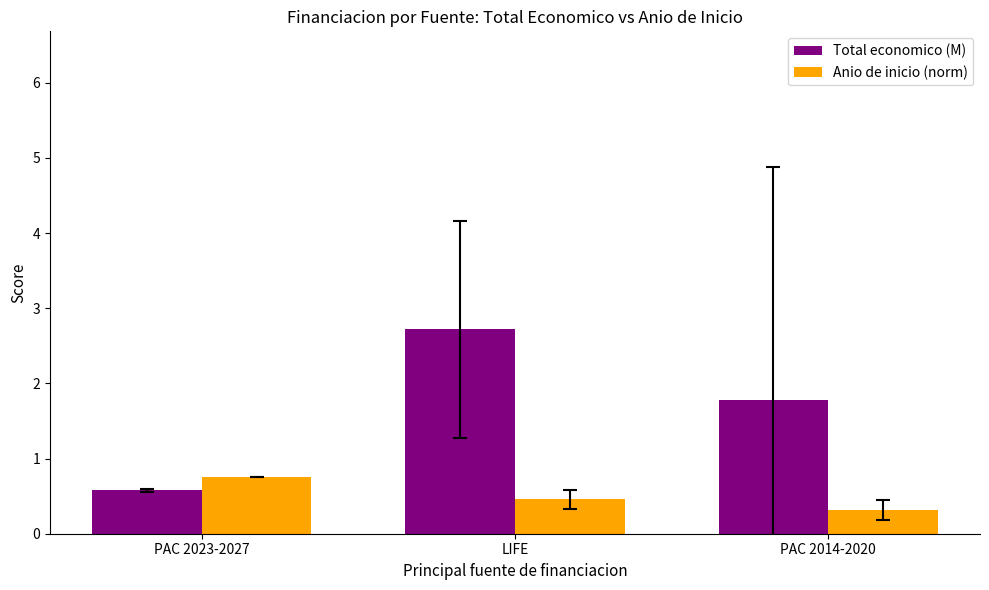

What is the lowest value of the Anio de inicio (norm) series?

0.3